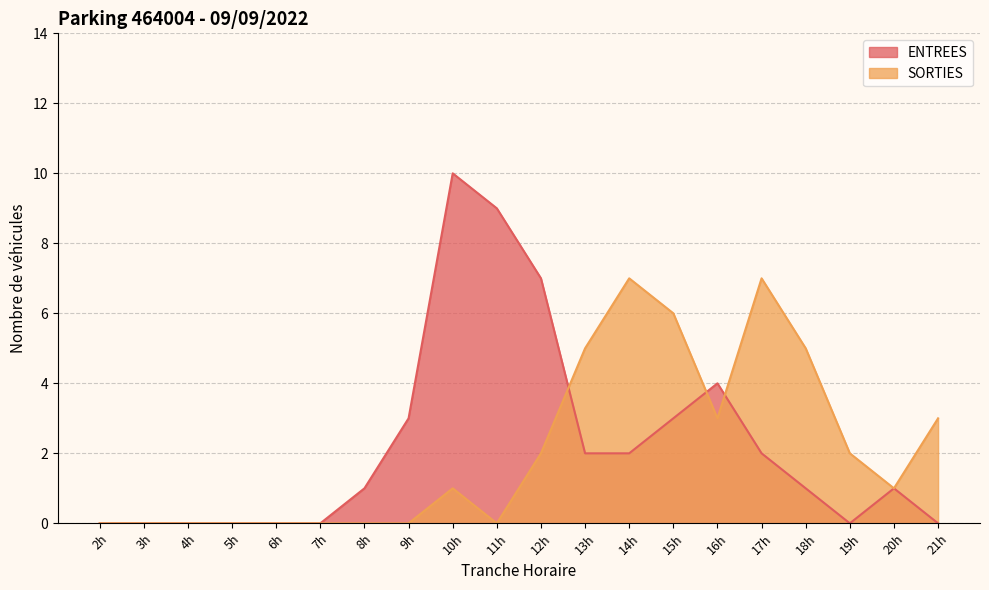

What is the greatest value displayed?

10